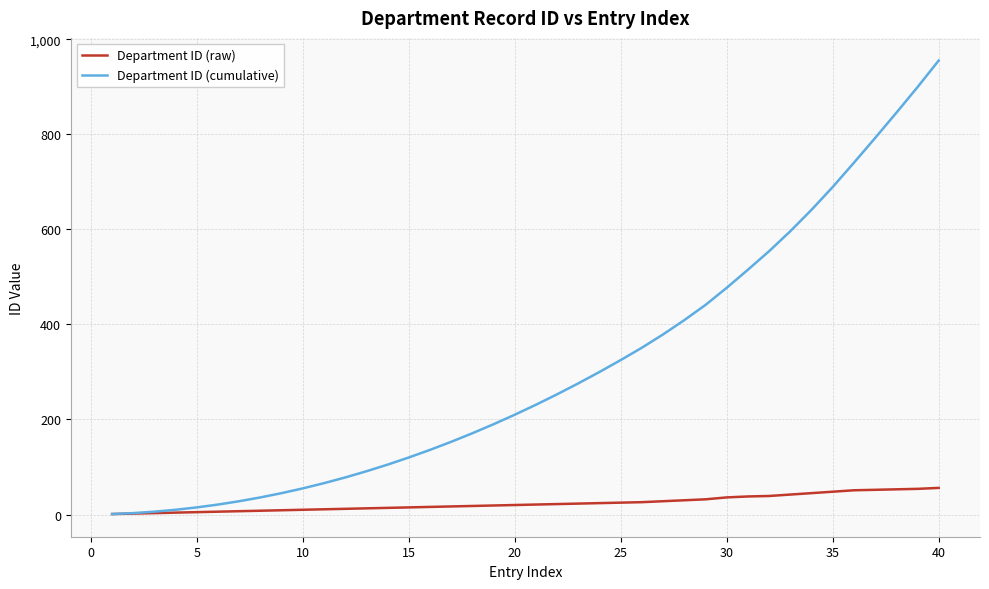

Which series has the largest range (max minus min)?

Department ID (cumulative)